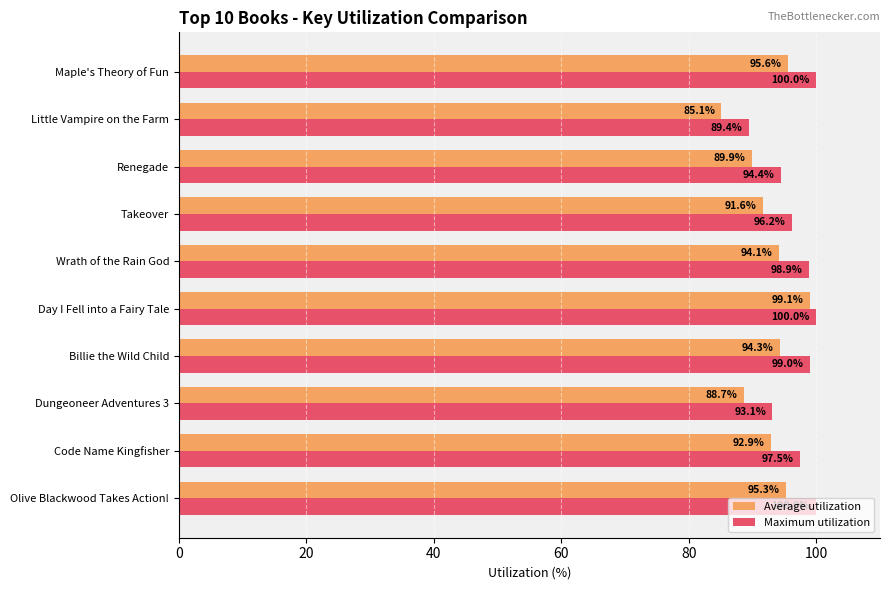

The Average utilization series shows 94.3 at Billie the Wild Child. True or false?

True